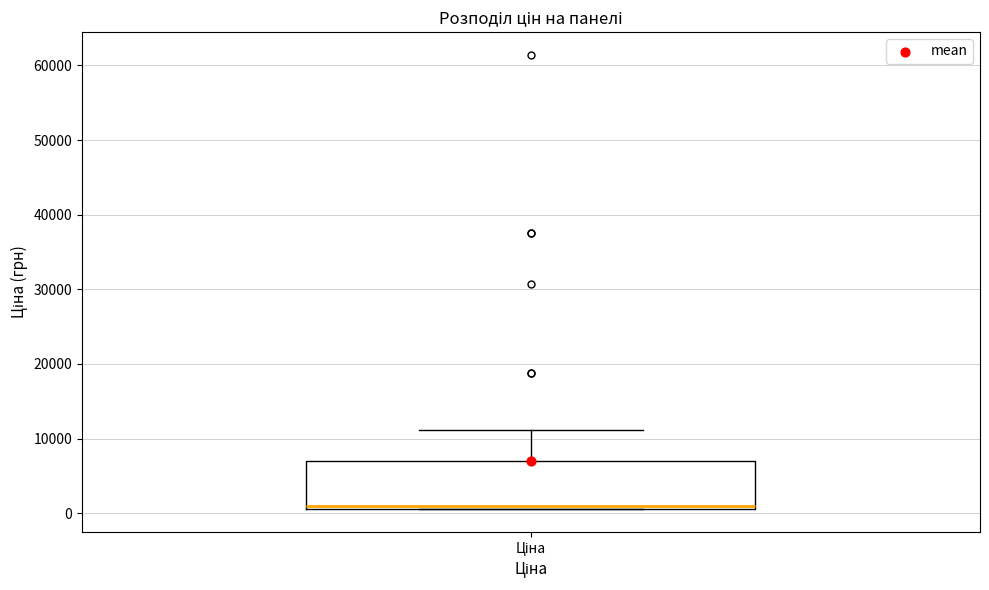

Where does the upper whisker of the box for Ціна end on the y-axis? The values are not printed on the chart, so give them approximately, as read against the axis.

11000